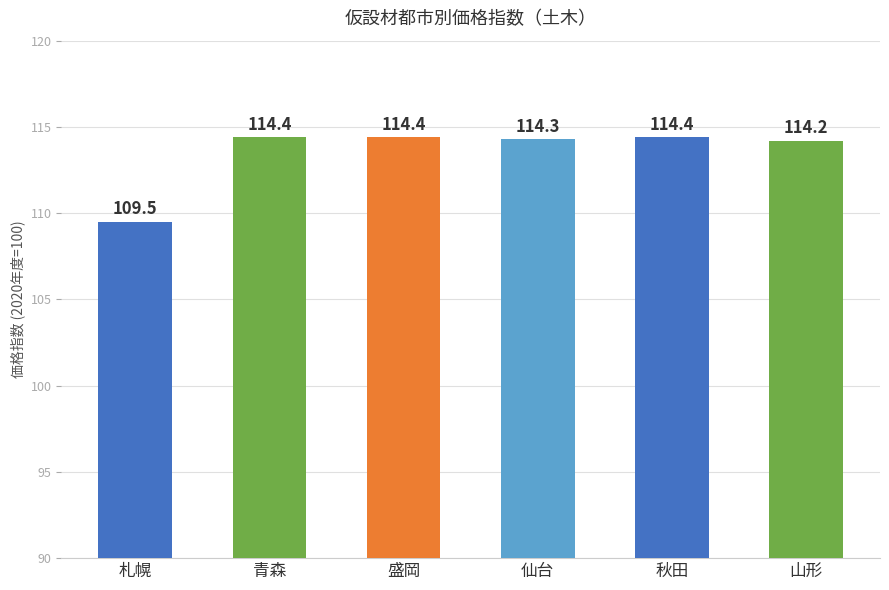

Is it true that the value at 仙台 is 114.3?

True